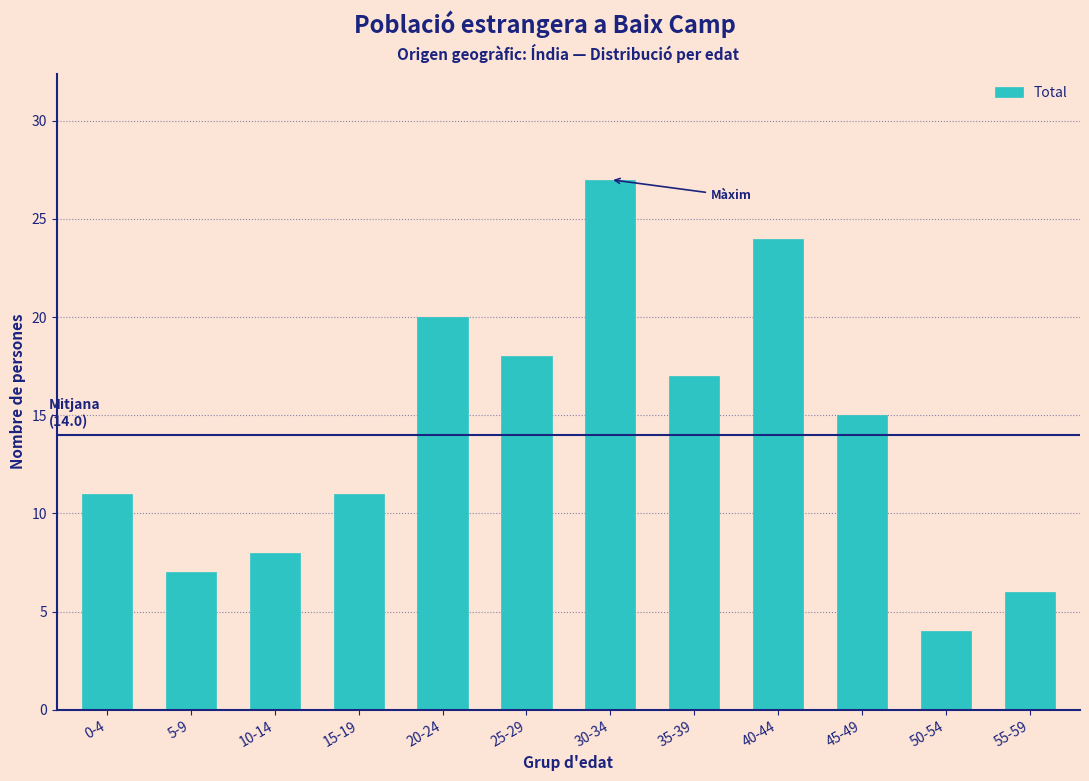

Reading left to right, what are all the values shown in this chart?

0-4=11	5-9=7	10-14=8	15-19=11	20-24=20	25-29=18	30-34=27	35-39=17	40-44=24	45-49=15	50-54=4	55-59=6